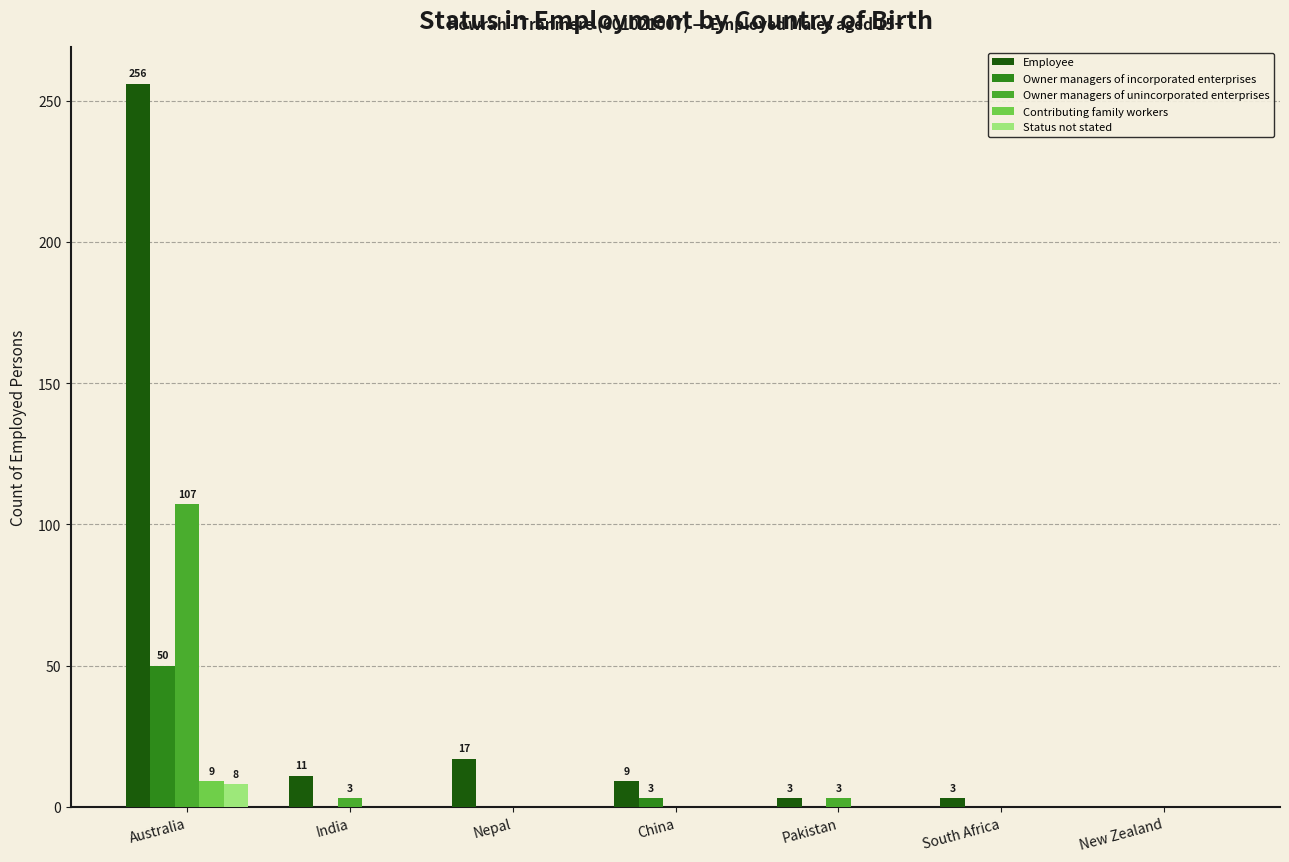

Which series has the largest total across all categories?

Employee